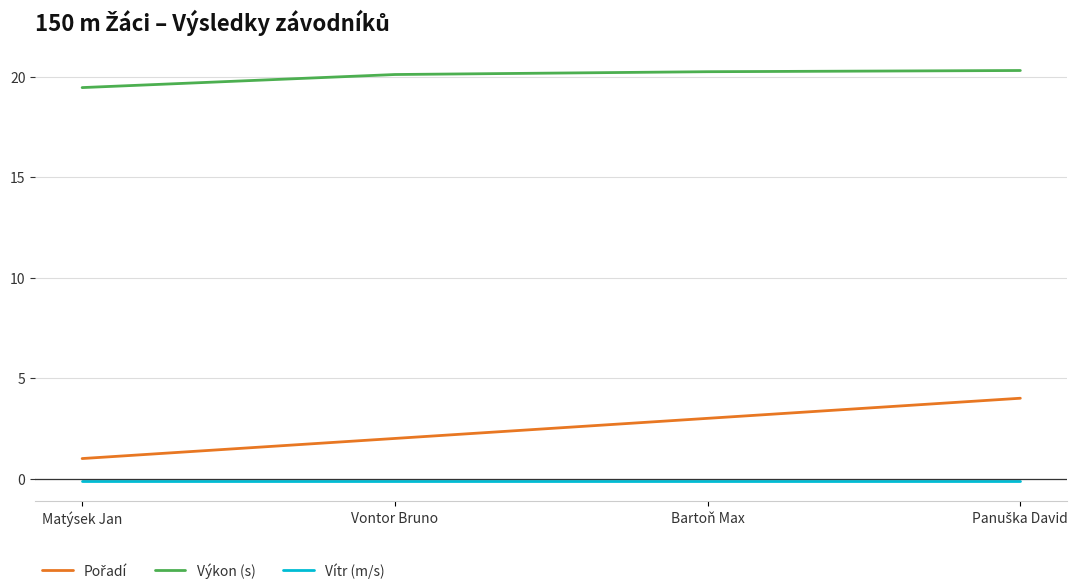

The value of Výkon (s) at Vontor Bruno is 6.5. True or false?

False